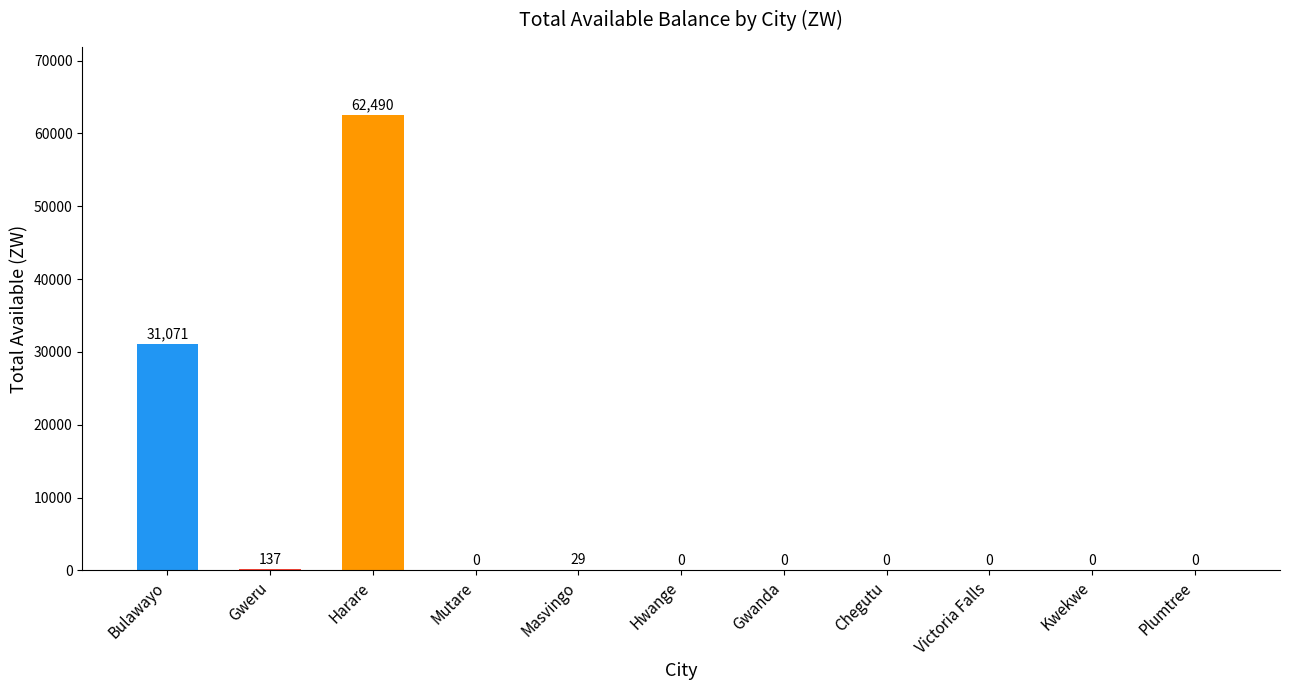

Where is the data nearest to the value 31245?

Bulawayo